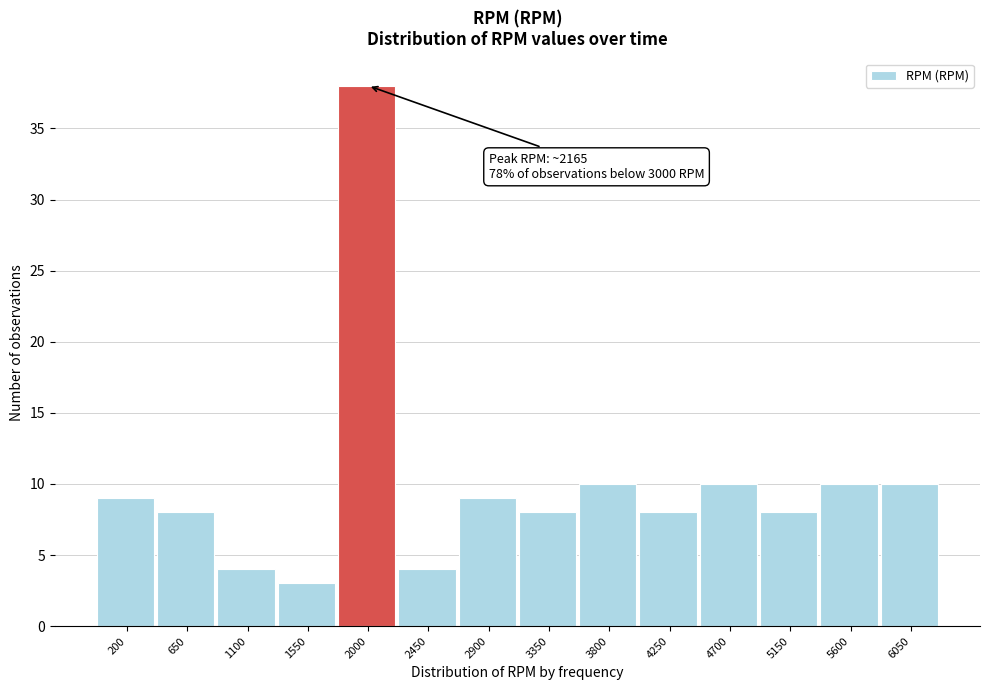

Reading right to left, extract all data points from this chart.

10	10	8	10	8	10	8	9	4	38	3	4	8	9